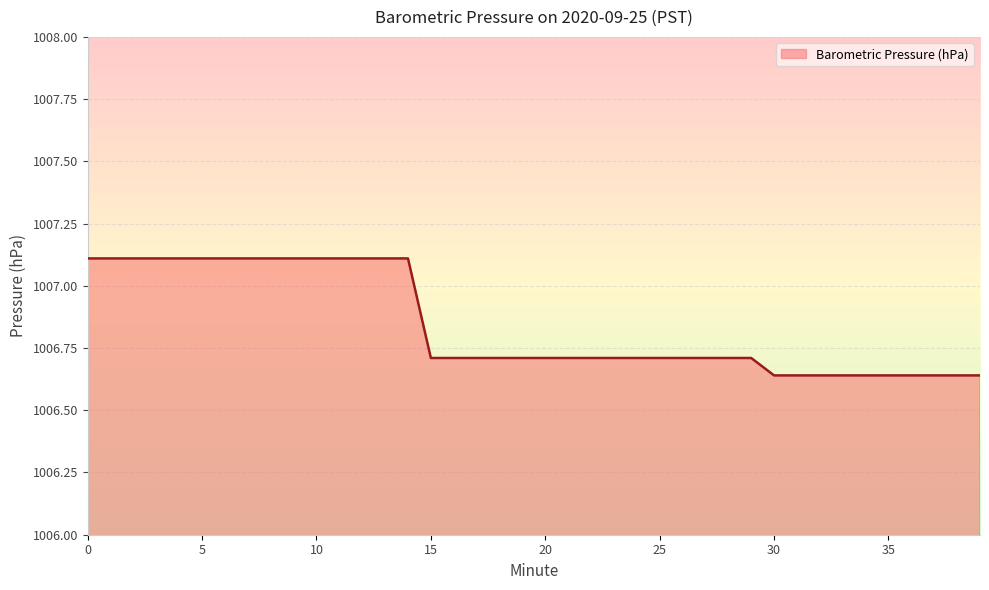

What is the greatest value displayed?

1007.1